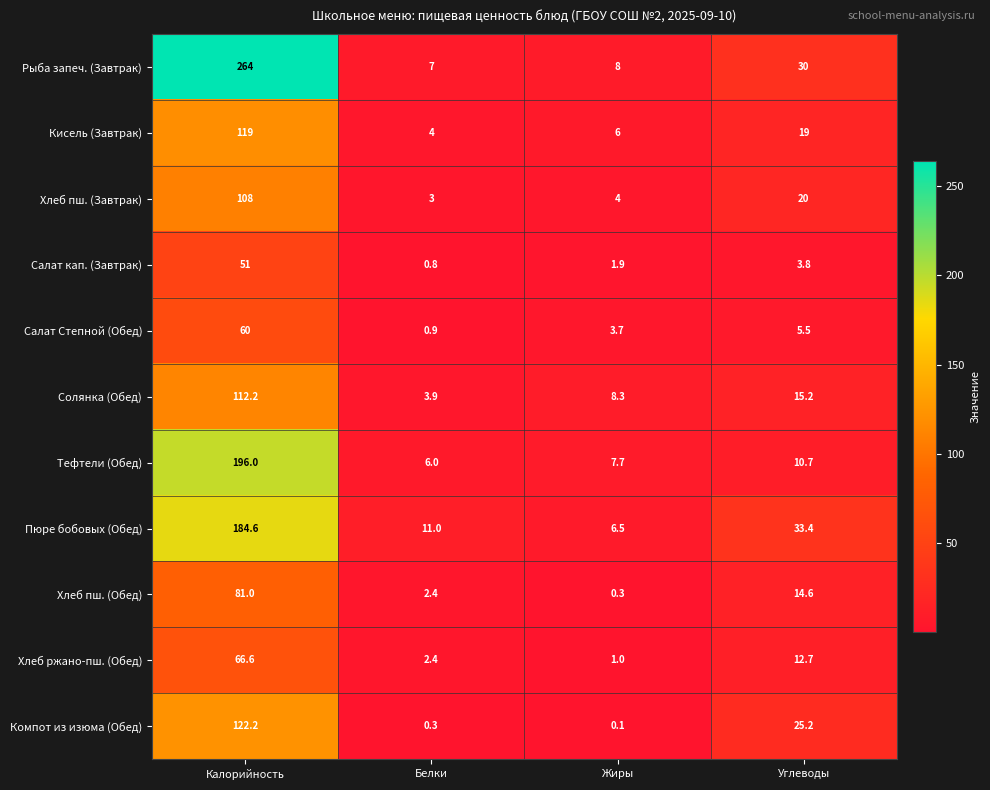

Read the Салат кап. (Завтрак) value at Жиры.

1.9